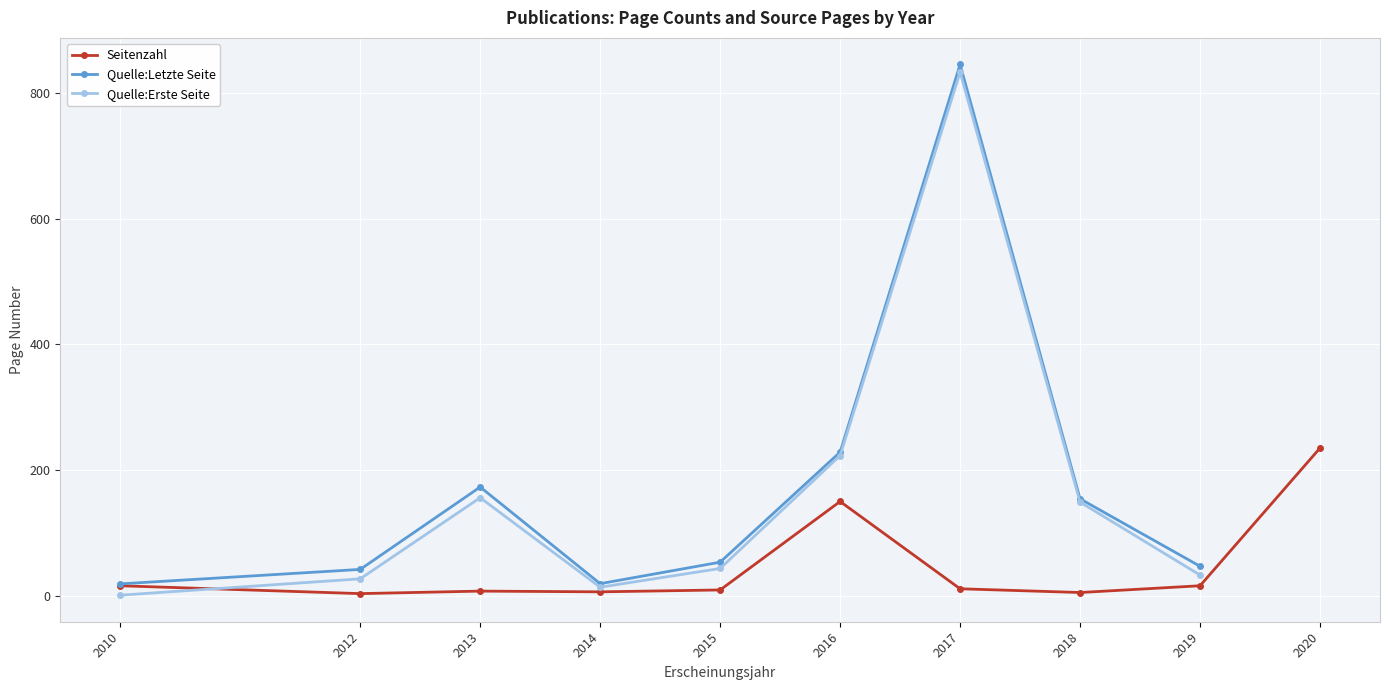

What is the lowest value of the Quelle:Erste Seite series?

1.0